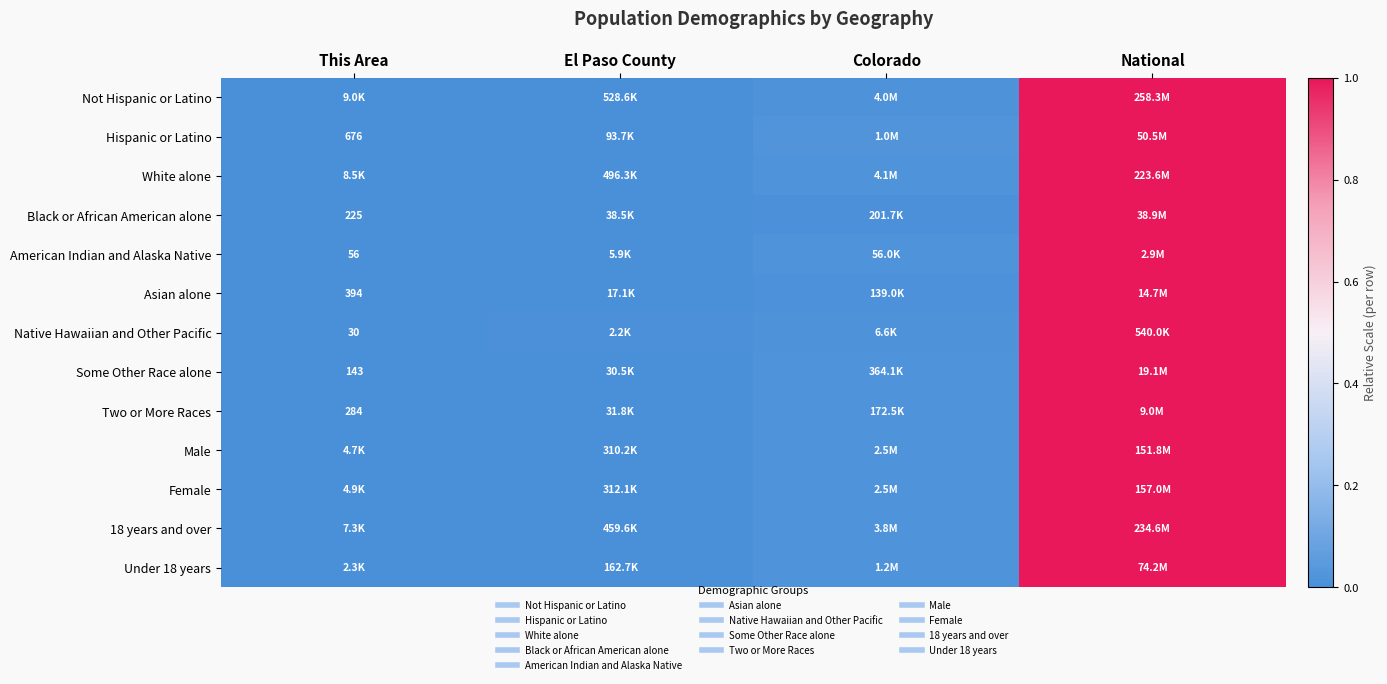

How many data points does each series have?

4